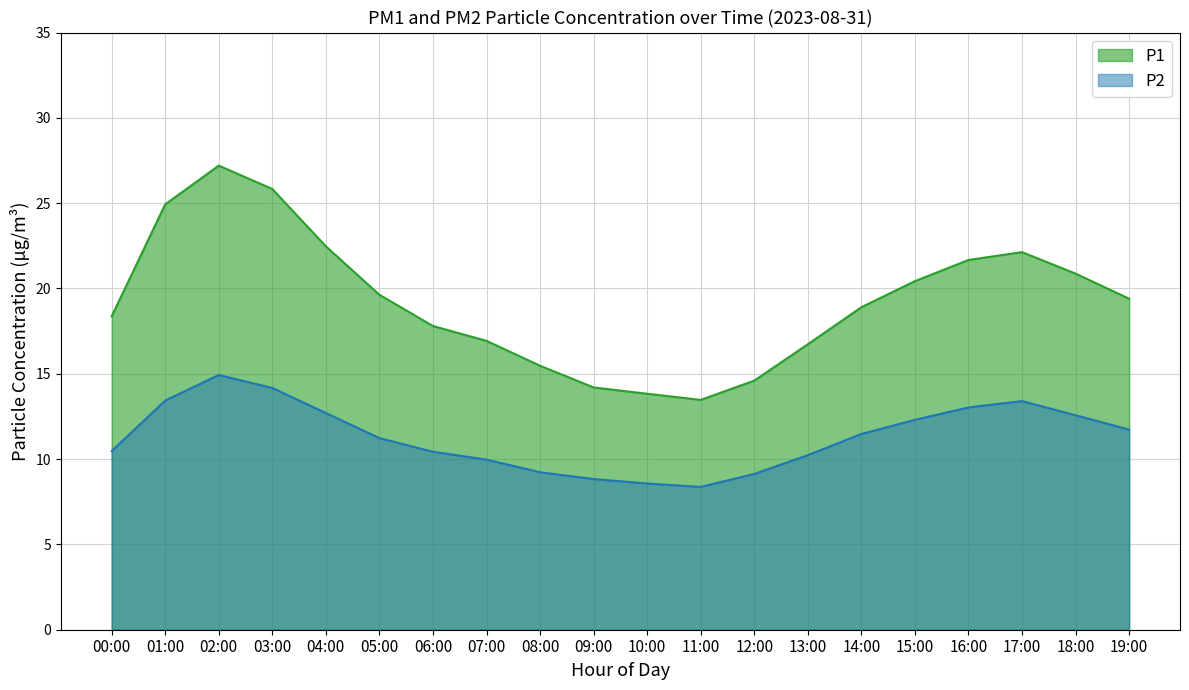

What are all the series names shown in the legend?

P1, P2